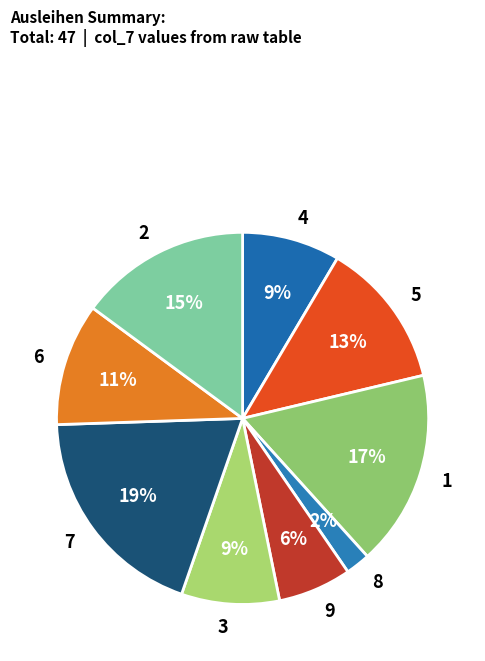

Between 8 and 7, which is larger?

7